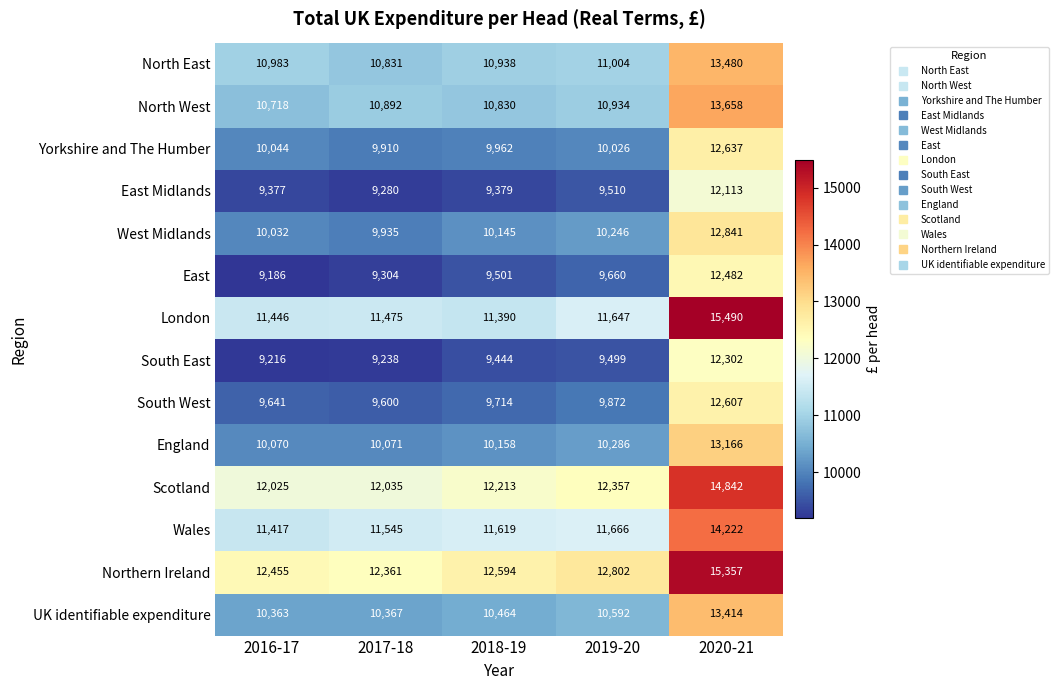

What is the average value of the North East series?

11447